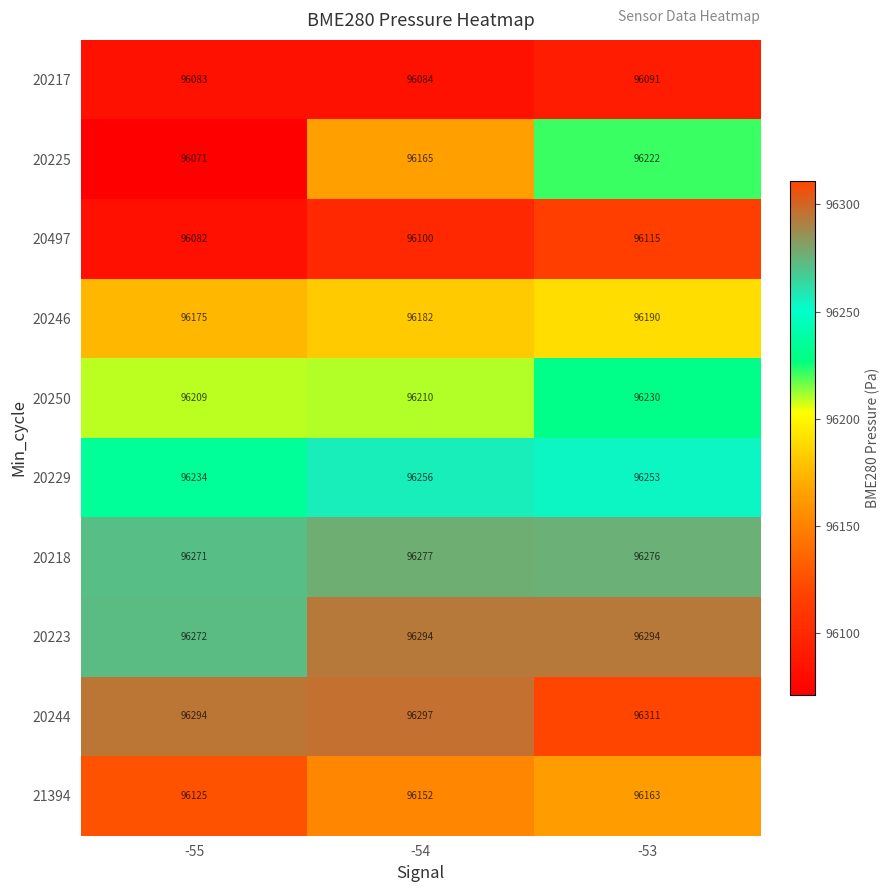

Reading left to right, extract all data points from this chart.

20217: -55=96083	-54=96084	-53=96091
20225: -55=96071	-54=96165	-53=96222
20497: -55=96082	-54=96100	-53=96115
20246: -55=96175	-54=96182	-53=96190
20250: -55=96209	-54=96210	-53=96230
20229: -55=96234	-54=96256	-53=96253
20218: -55=96271	-54=96277	-53=96276
20223: -55=96272	-54=96294	-53=96294
20244: -55=96294	-54=96297	-53=96311
21394: -55=96125	-54=96152	-53=96163